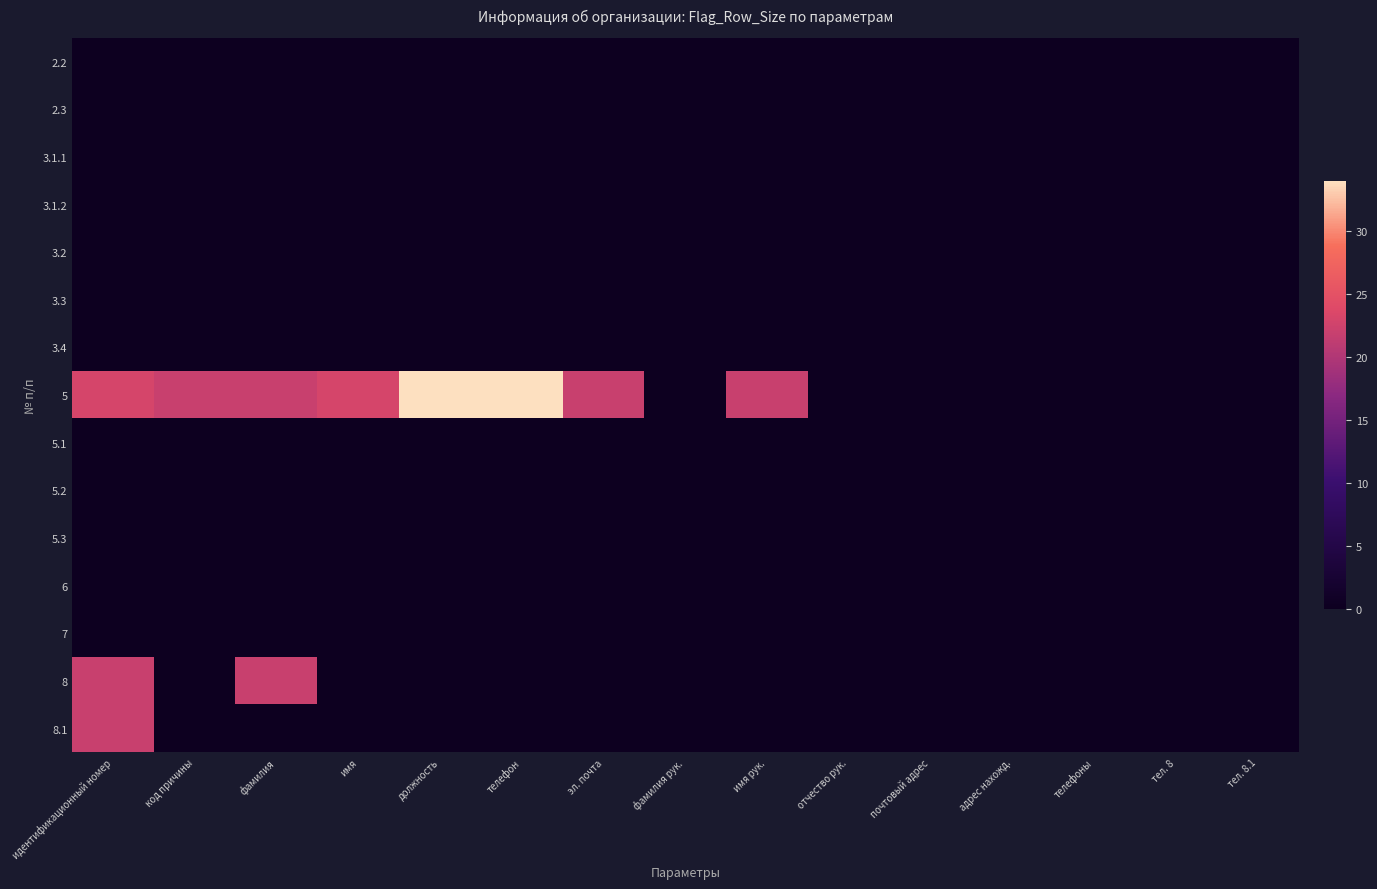

Which has a higher value, имя рук. or фамилия?

имя рук.